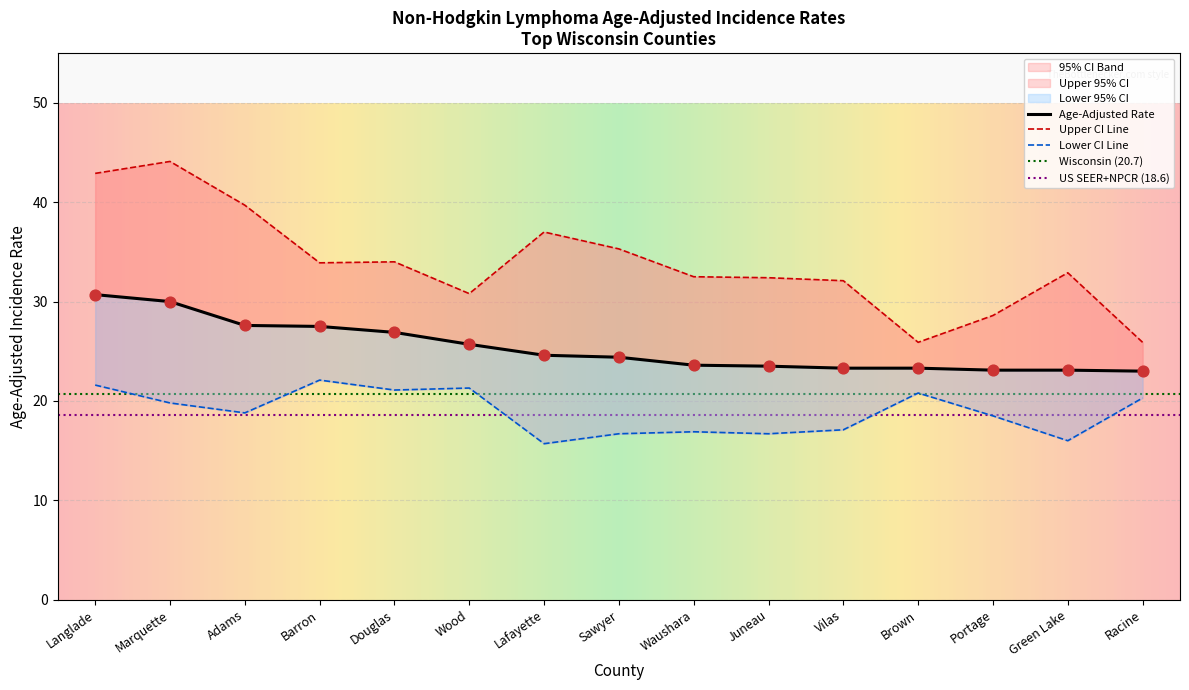

Is the value of Upper 95% CI at Green Lake greater than the value of Lower 95% CI at Brown?

Yes